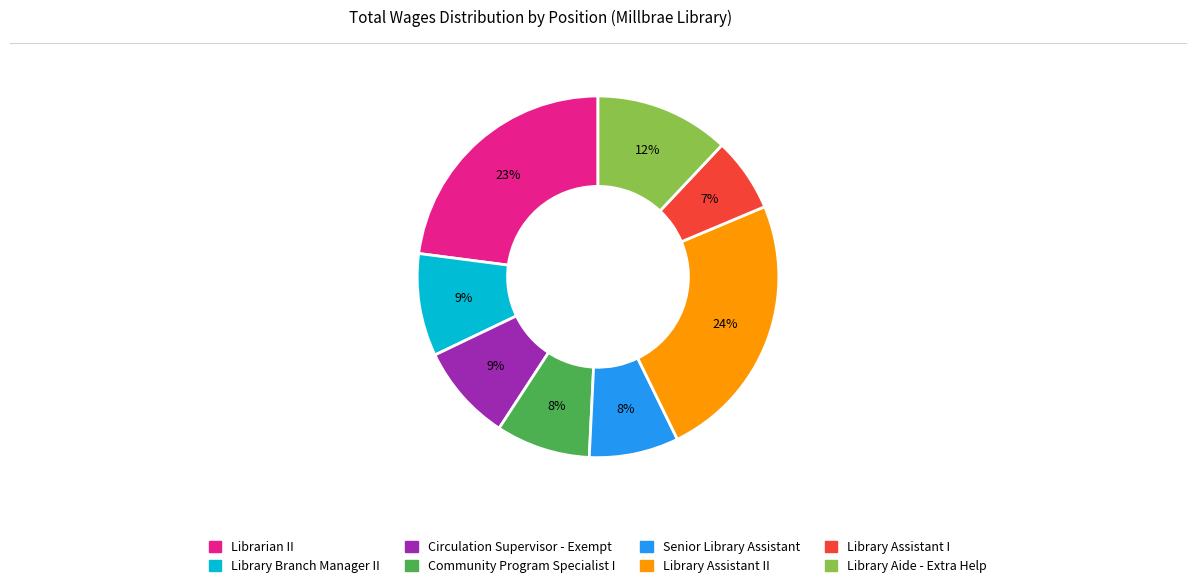

How many slices are in this pie chart?

8